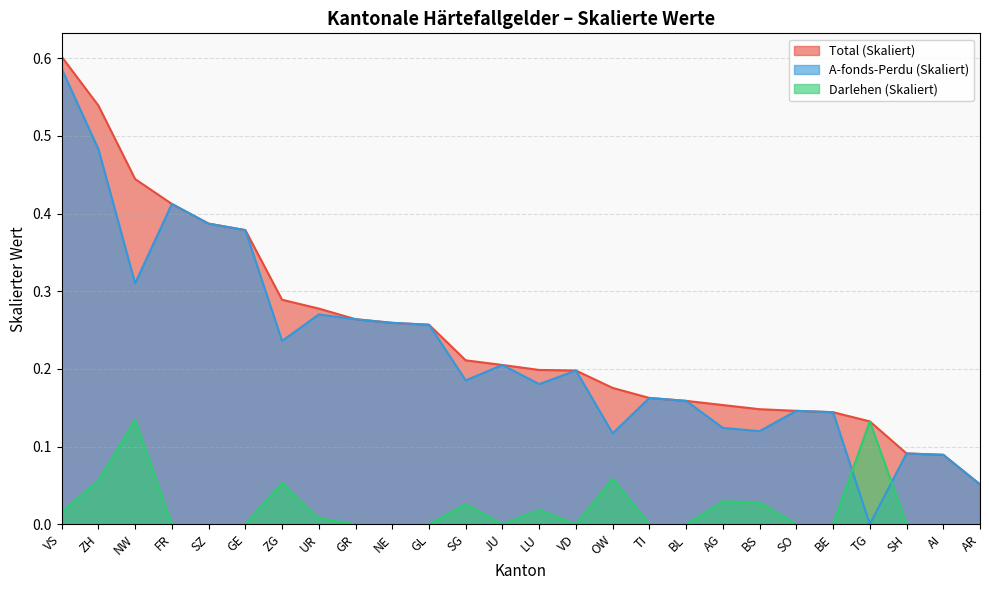

At which category is the sum across all series the highest?

VS